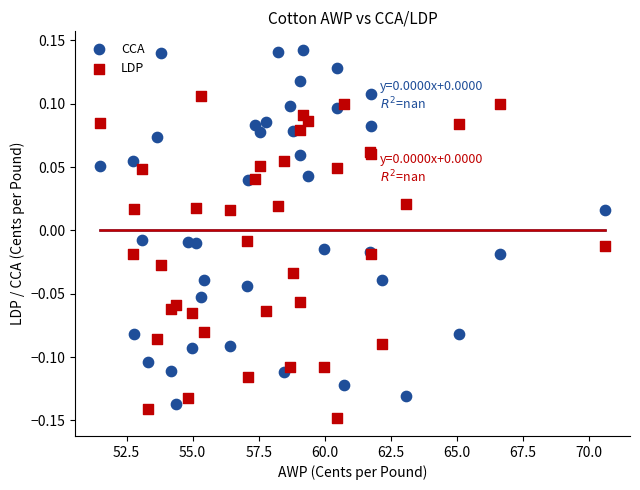

What are all the series names shown in the legend?

CCA, LDP